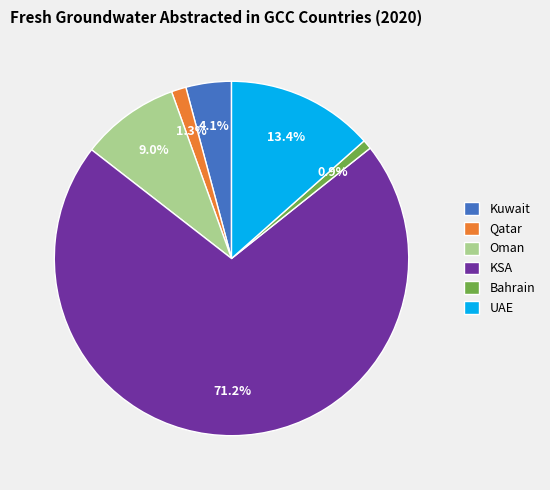

To the nearest percent, what is the combined percentage of UAE and Qatar?

15%